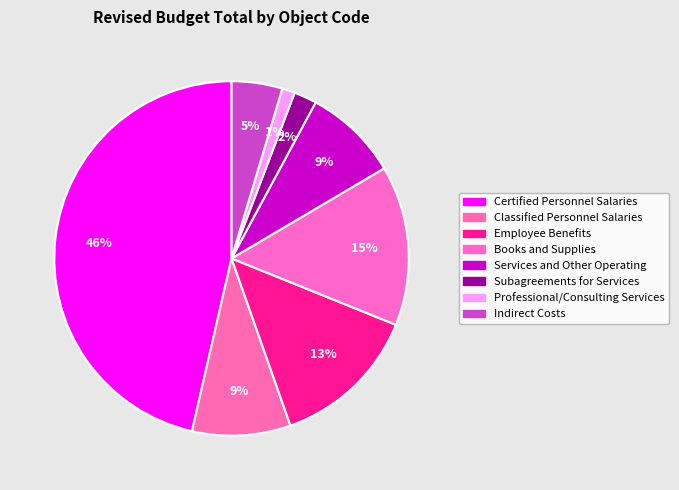

How many slices are in this pie chart?

8